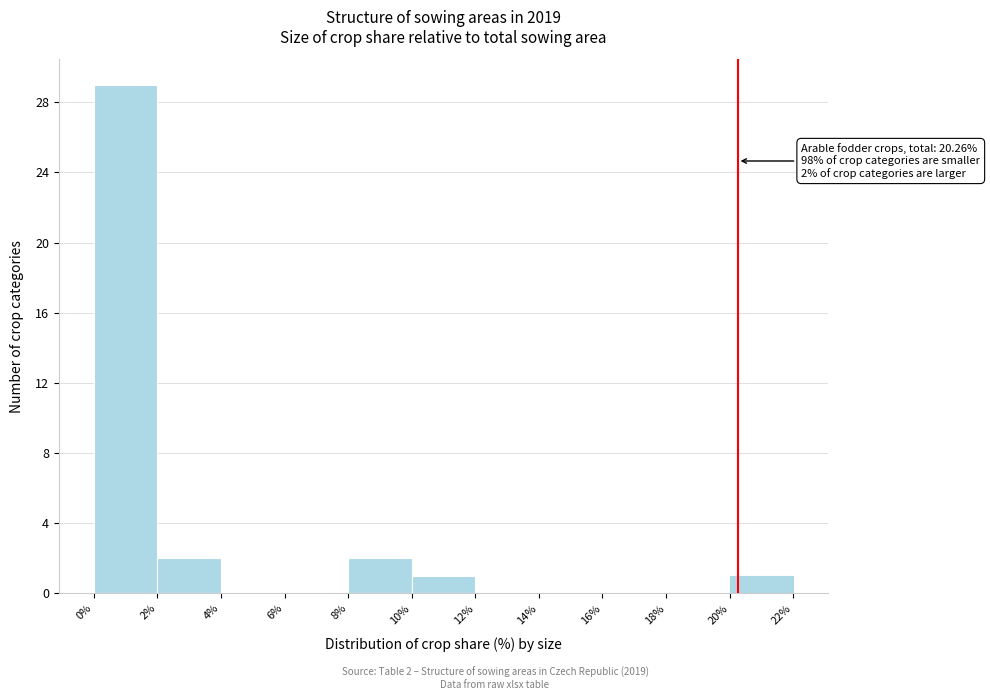

Which range on the x-axis has the tallest bar?

0% to 2%